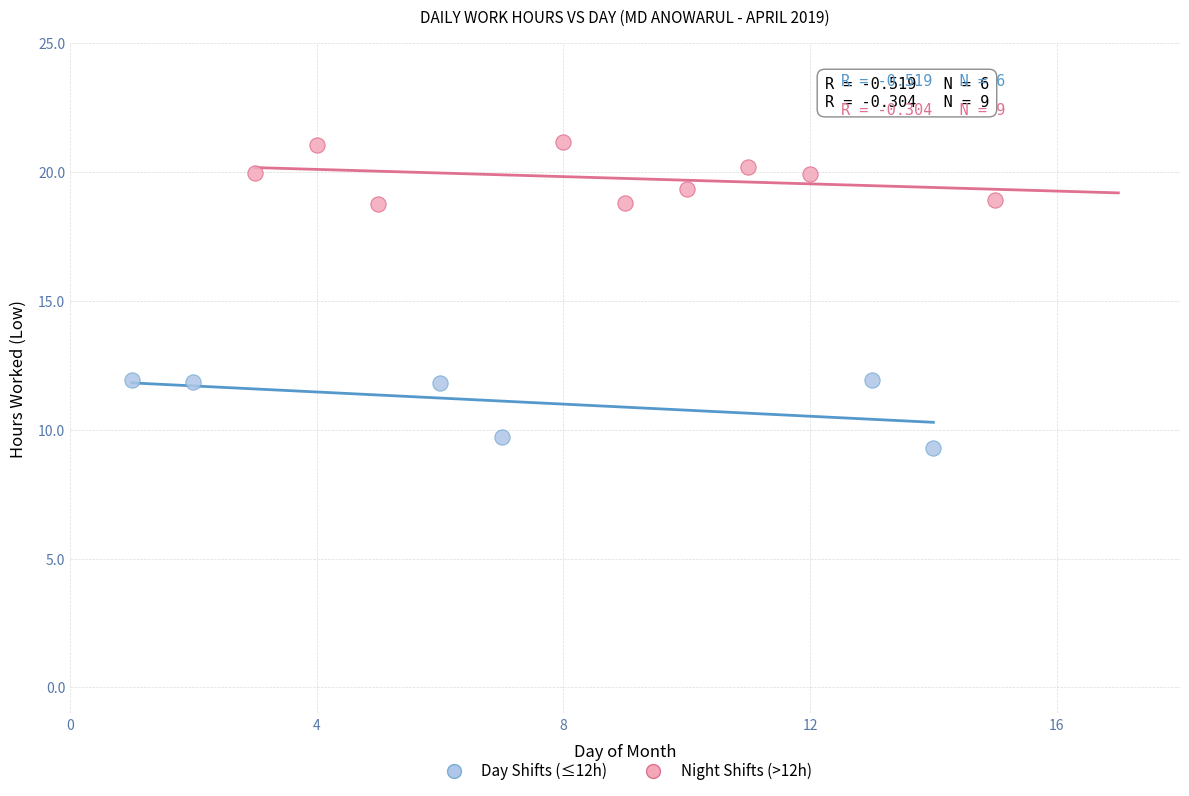

Which series contains the lowest Y value?

Day Shifts (≤12h)